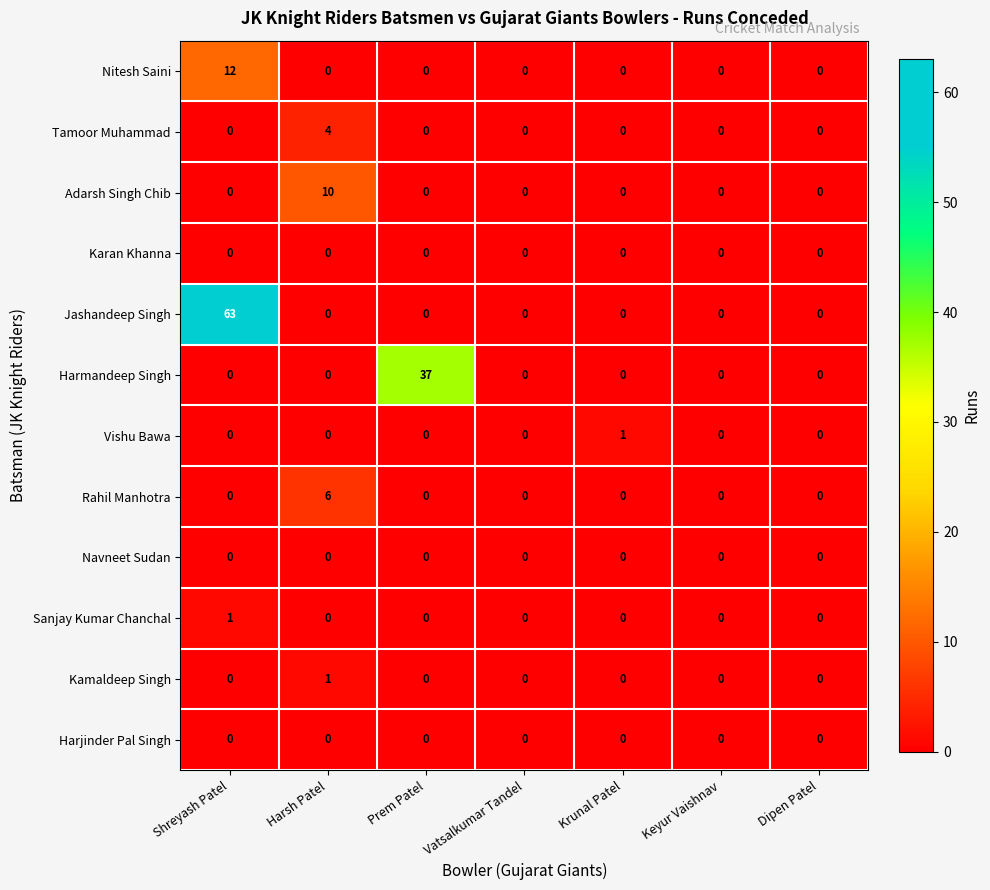

What is the difference between the maximum and minimum values in the Nitesh Saini series?

12